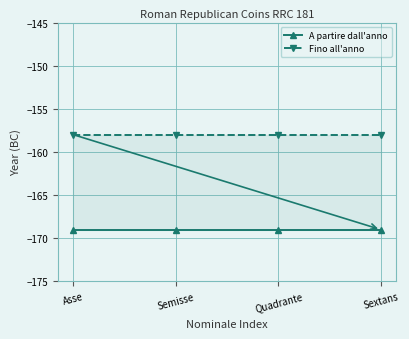

What is the label of the 2nd point from the left?

Semisse